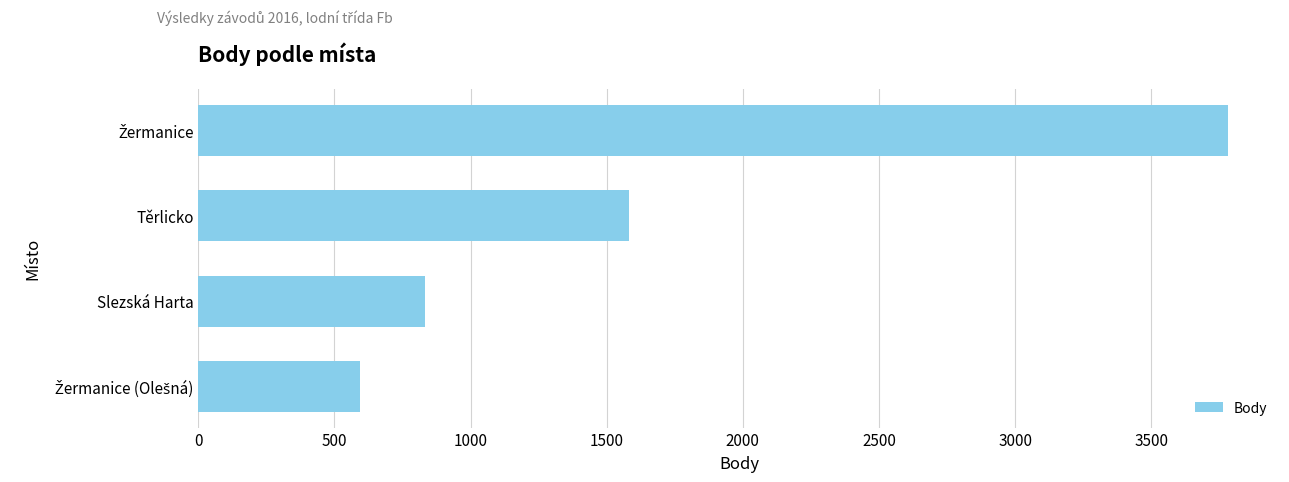

Reading top to bottom, list all the values displayed in this chart.

3784	1581	831	594